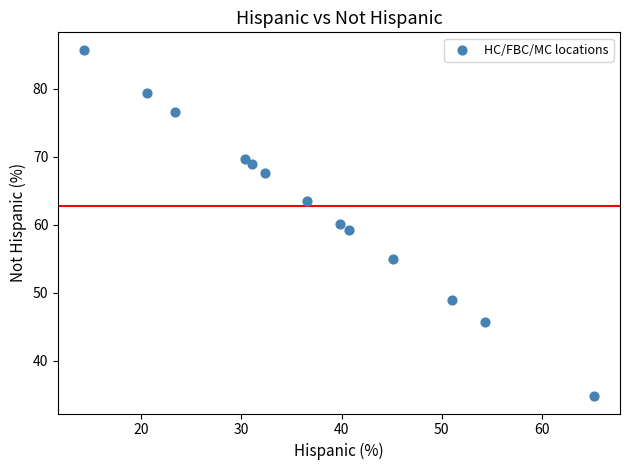

What is the range of Y values (max minus min)?

51.0